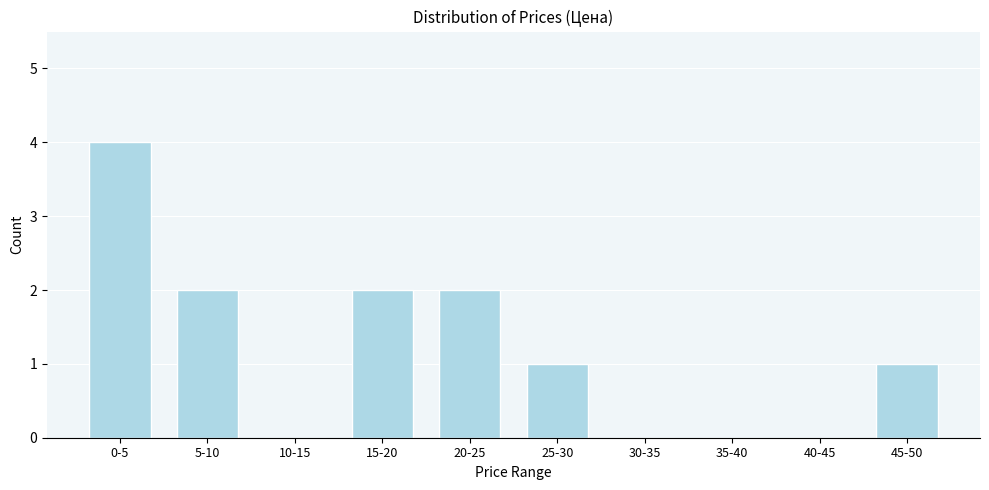

Reading right to left, extract all data points from this chart.

45-50=1	40-45=0	35-40=0	30-35=0	25-30=1	20-25=2	15-20=2	10-15=0	5-10=2	0-5=4